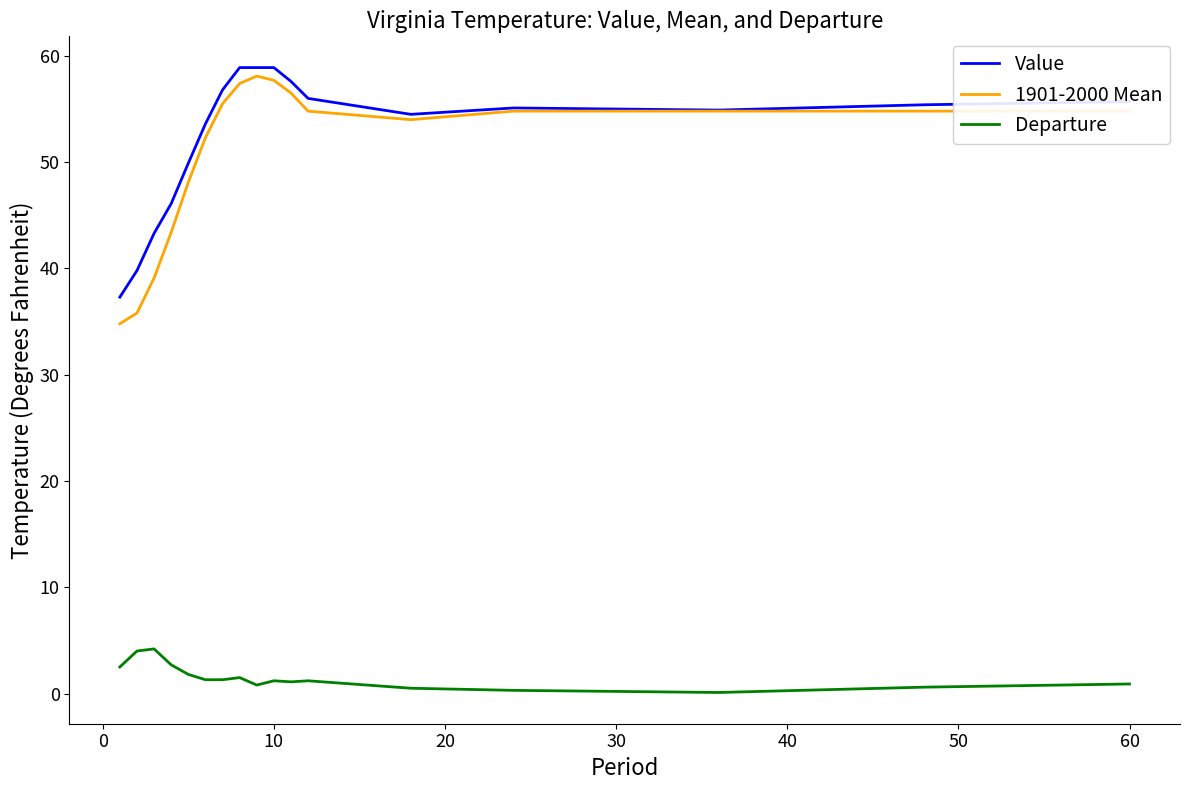

How many lines are shown in the chart?

3